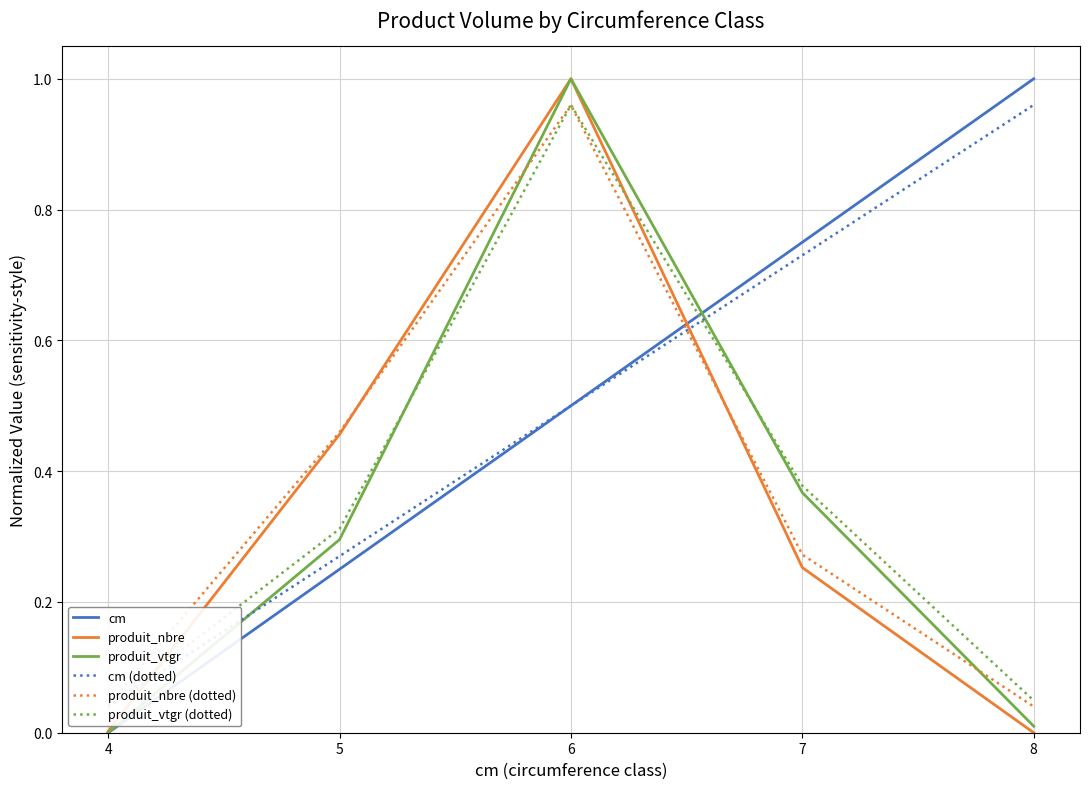

The produit_vtgr series shows 0.0 at 4. True or false?

True